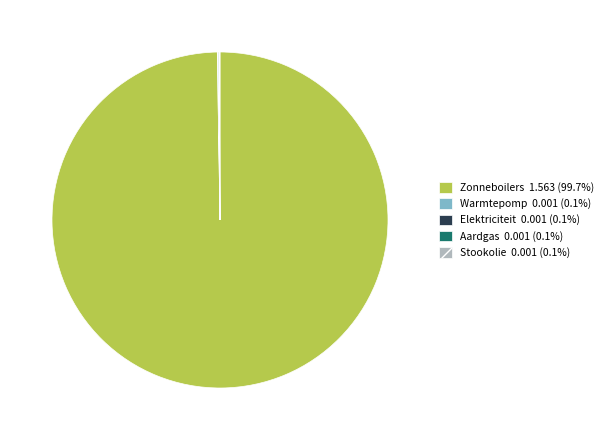

How many slices are in this pie chart?

5